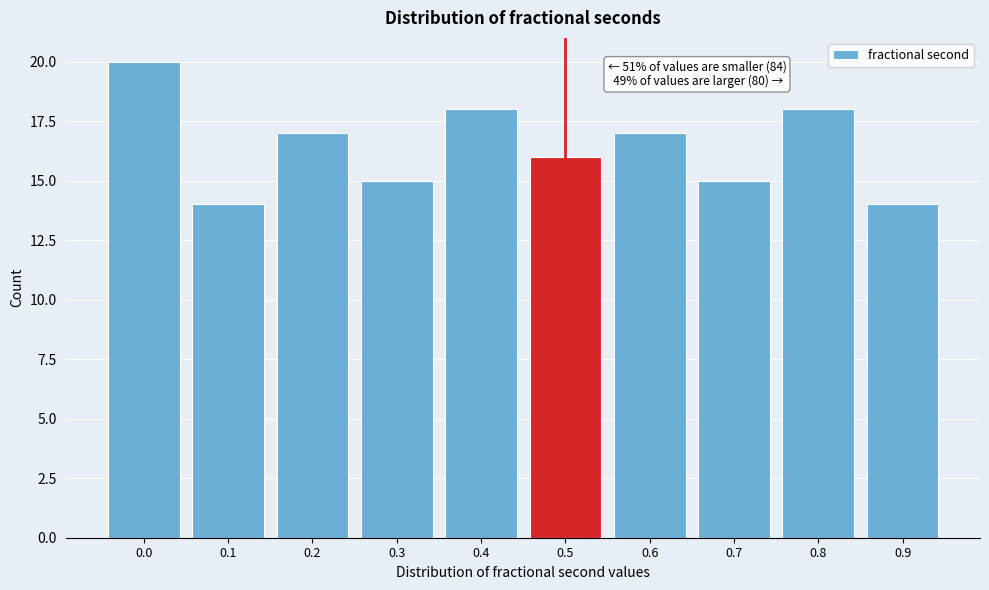

Reading right to left, transcribe all the data shown in this chart.

0.9=14	0.8=18	0.7=15	0.6=17	0.5=16	0.4=18	0.3=15	0.2=17	0.1=14	0.0=20